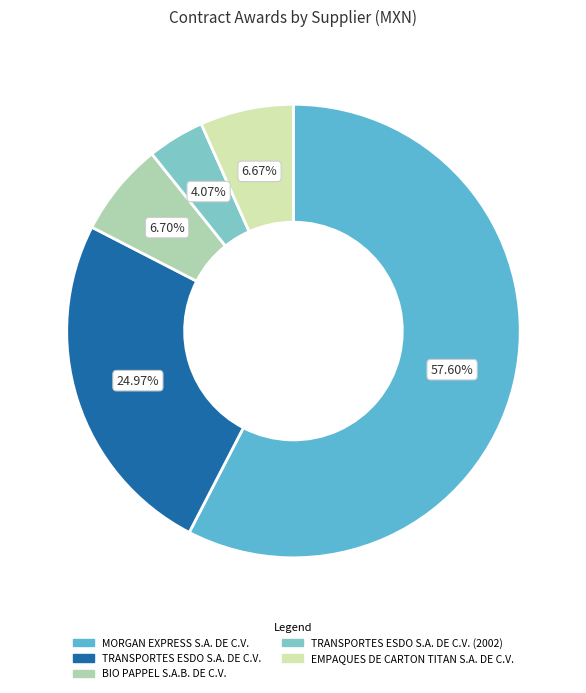

Does any single category account for the majority?

Yes